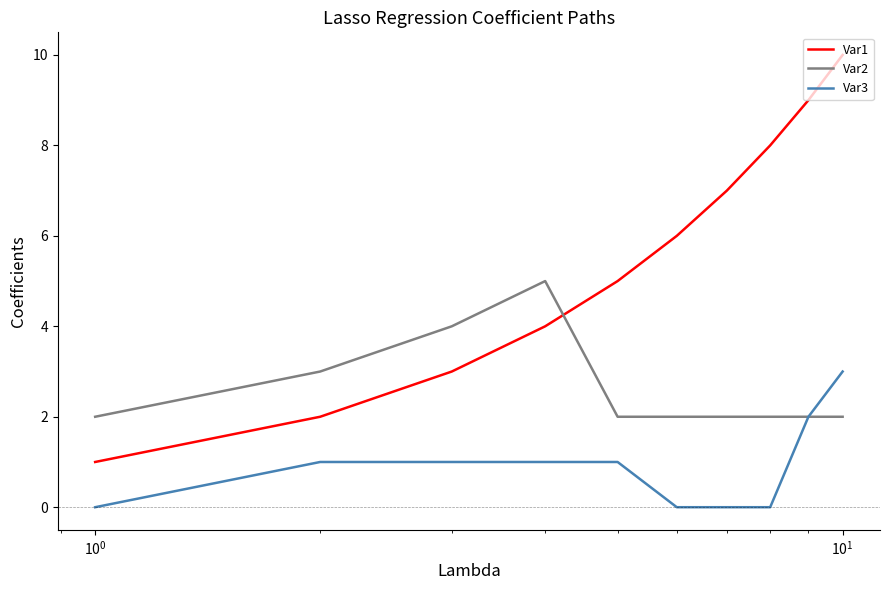

True or false: Var3 and Var1 cross at least once.

False